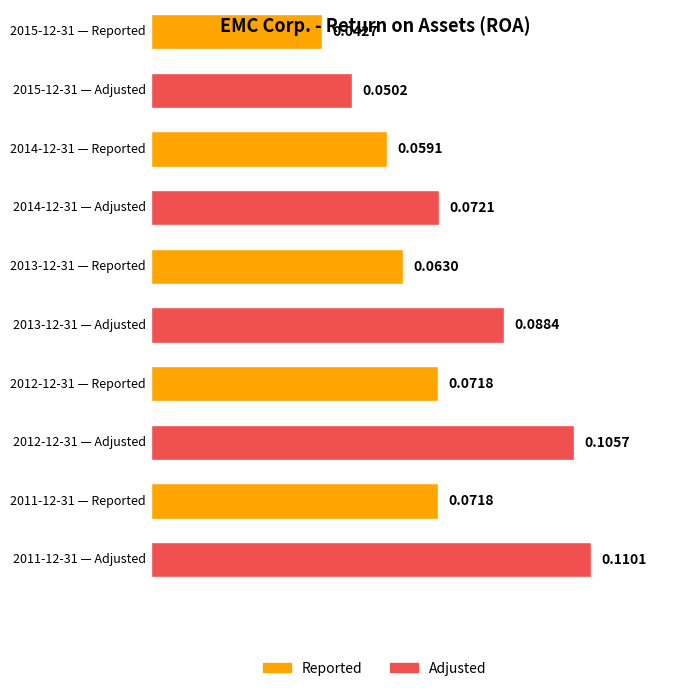

The value of Adjusted at 2013-12-31 is 0.1. True or false?

False